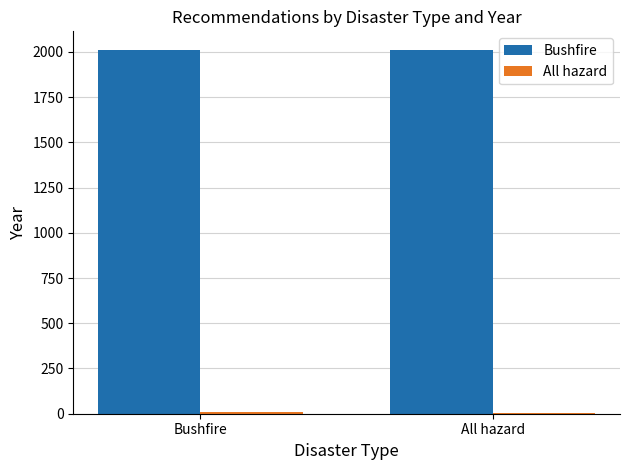

Which series has the largest total across all categories?

Bushfire